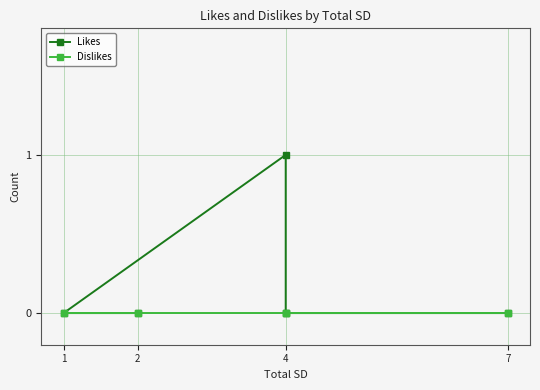

At which category does Likes reach its first local peak?

4